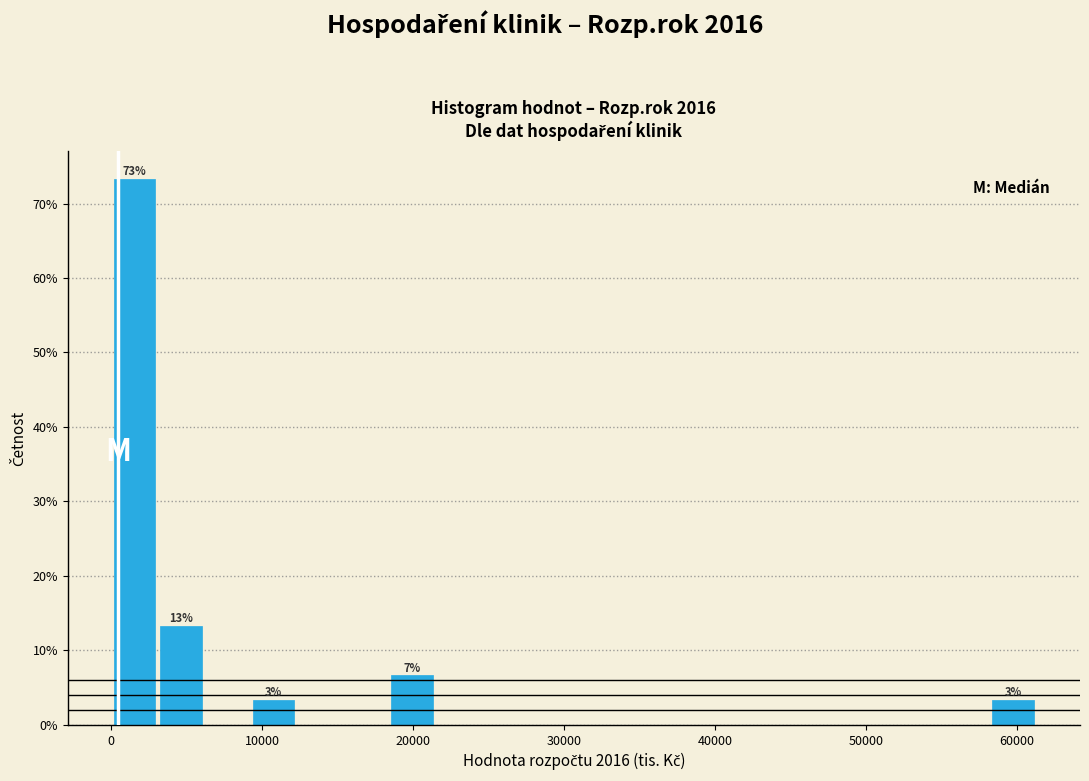

Read against the x-axis, roughly where is the centre of the tallest bar?

2000